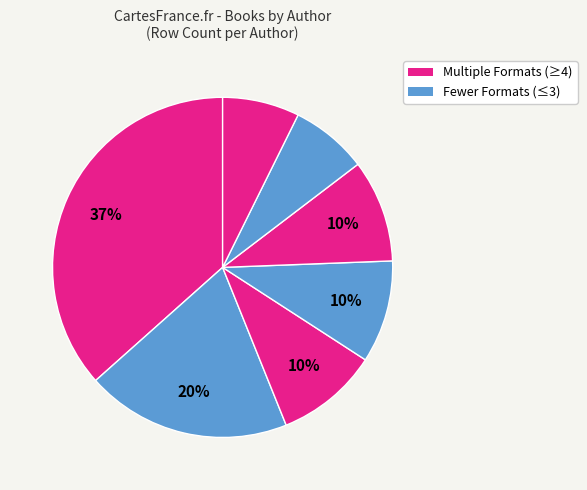

How many slices are in this pie chart?

7